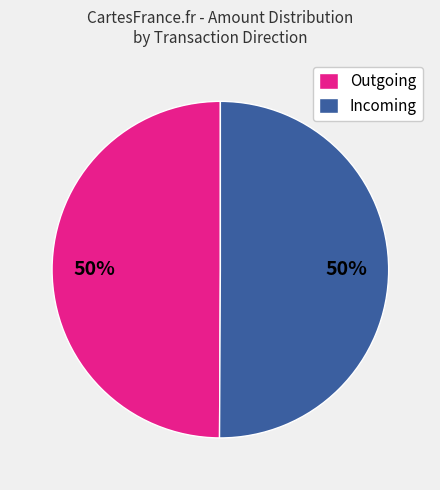

Combined, do Outgoing and Incoming account for over 50%?

Yes